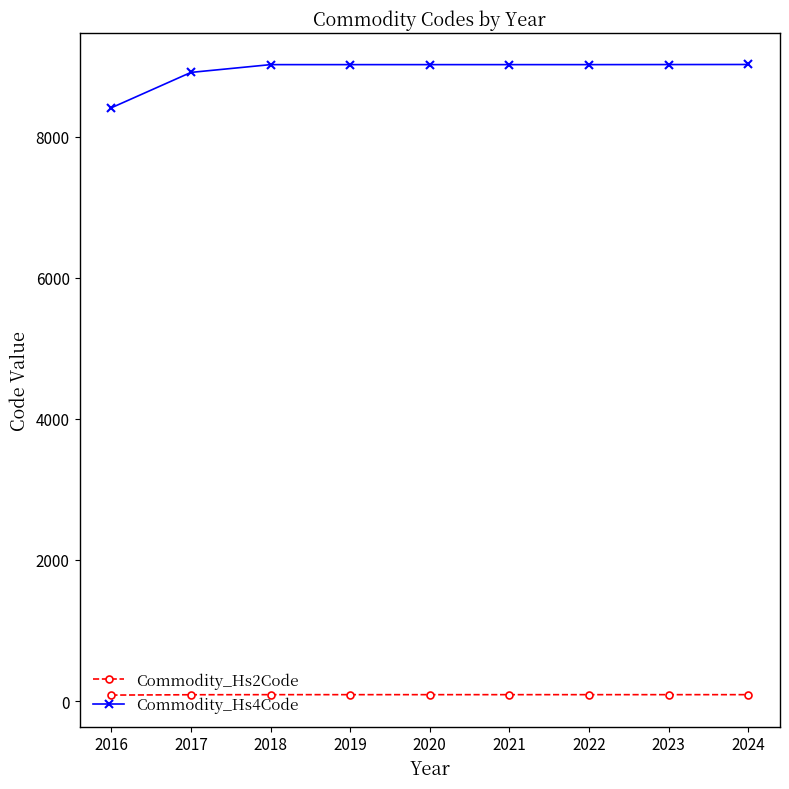

What is the sum of all Commodity_Hs2Code values?

802.8